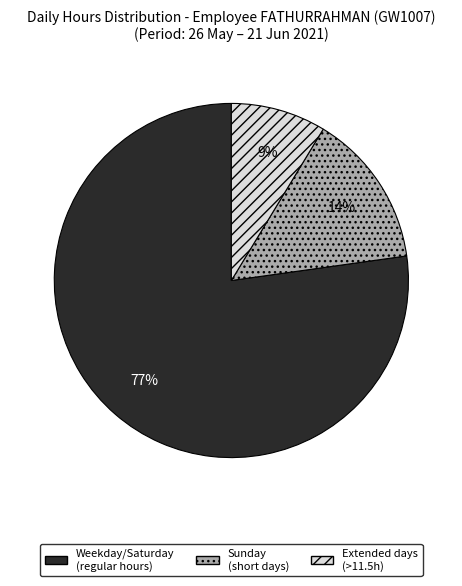

Is there a majority slice in this chart?

Yes